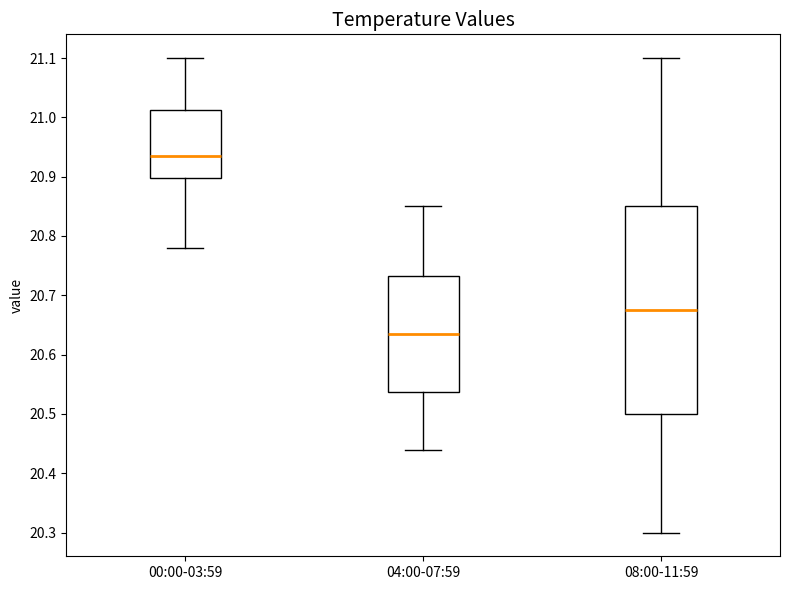

Reading left to right, read every box against the y-axis: the position of its median line, the range the box covers, and the ends of its whiskers. The values are not printed on the chart, so give them approximately, as read against the axis.

00:00-03:59: median 20.94, box 20.90 to 21.01, whiskers 20.78 to 21.10
04:00-07:59: median 20.64, box 20.54 to 20.73, whiskers 20.44 to 20.85
08:00-11:59: median 20.68, box 20.50 to 20.85, whiskers 20.30 to 21.10